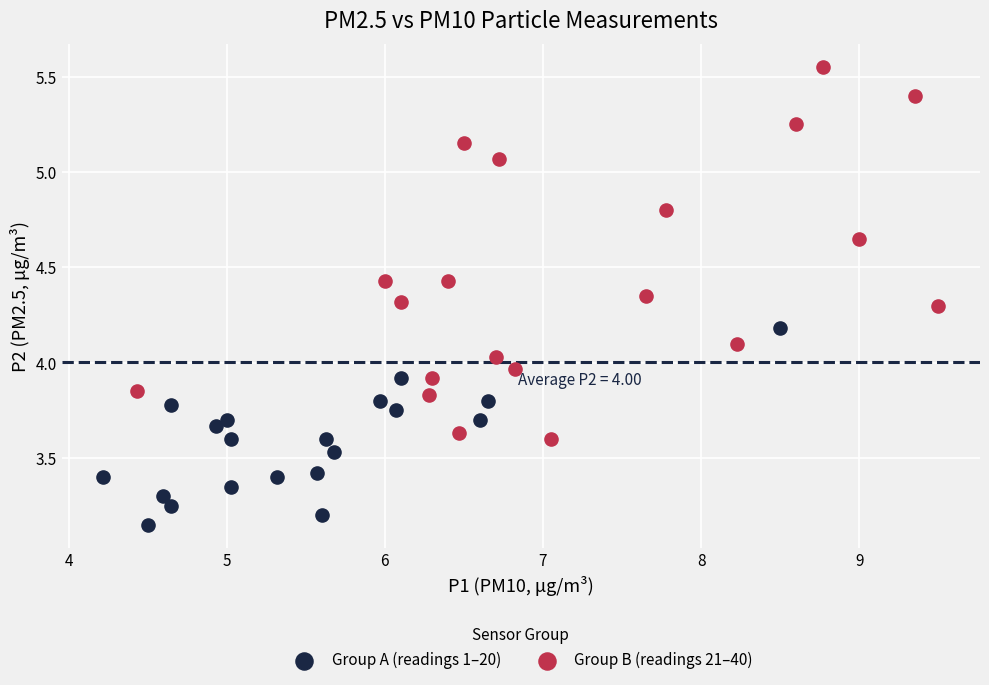

Which series has the largest Y range (max minus min)?

Group B (readings 21–40)